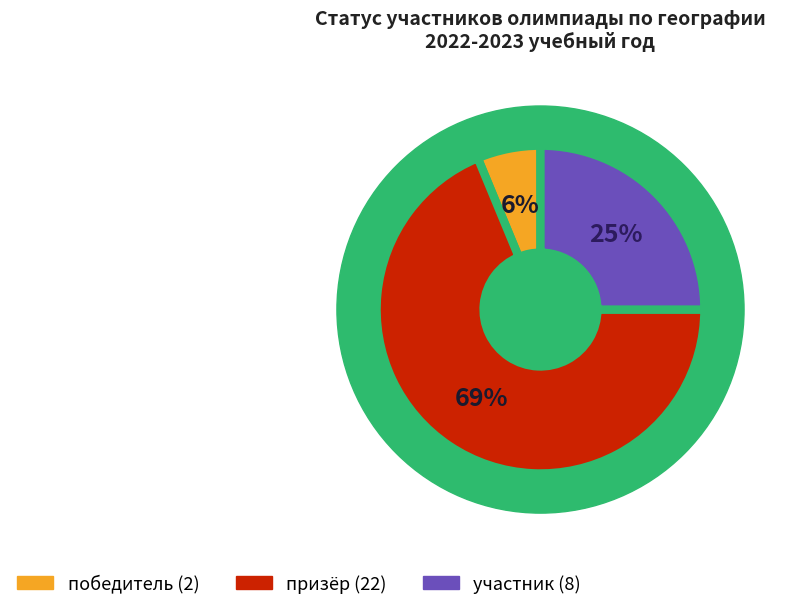

Between победитель and участник, which is larger?

участник